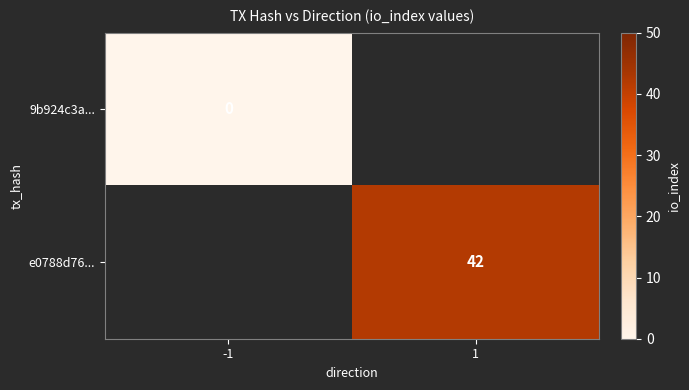

The value of e0788d76... at 1 is 42. True or false?

True